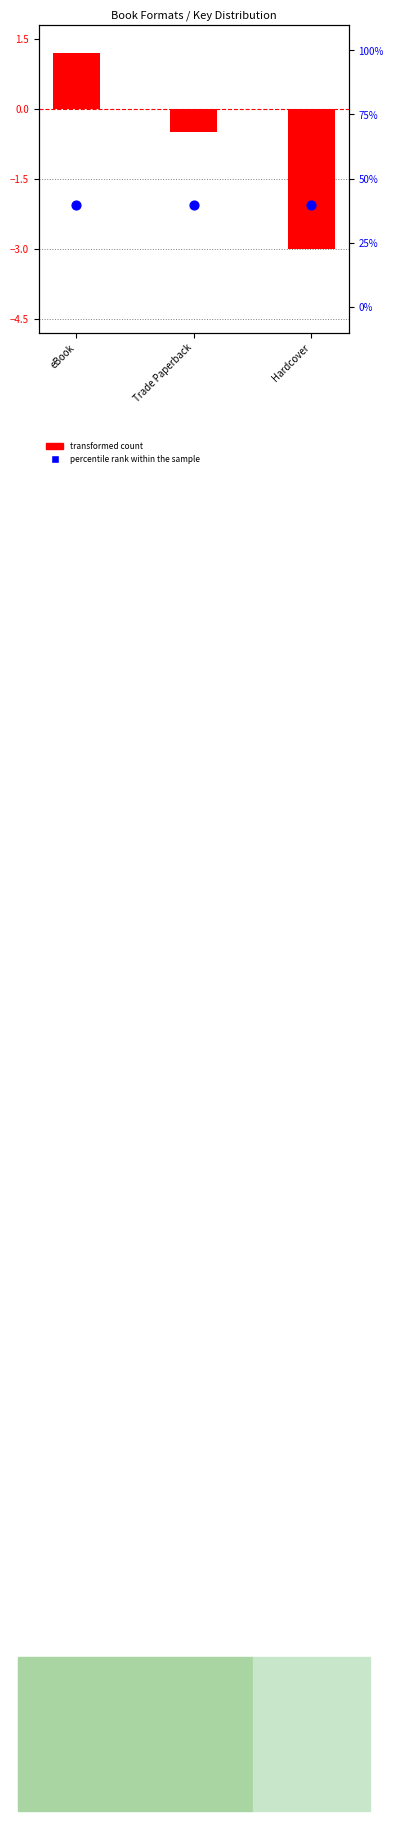

What is the change in value from eBook to Trade Paperback?

-1.7